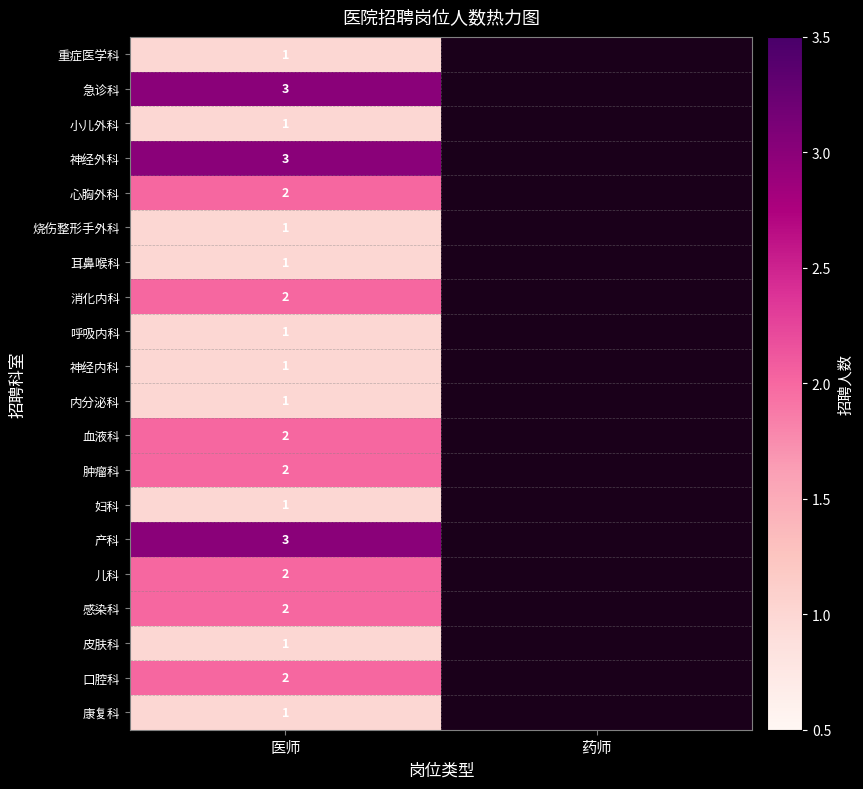

The value of 急诊科 at 医师 is 1. True or false?

False